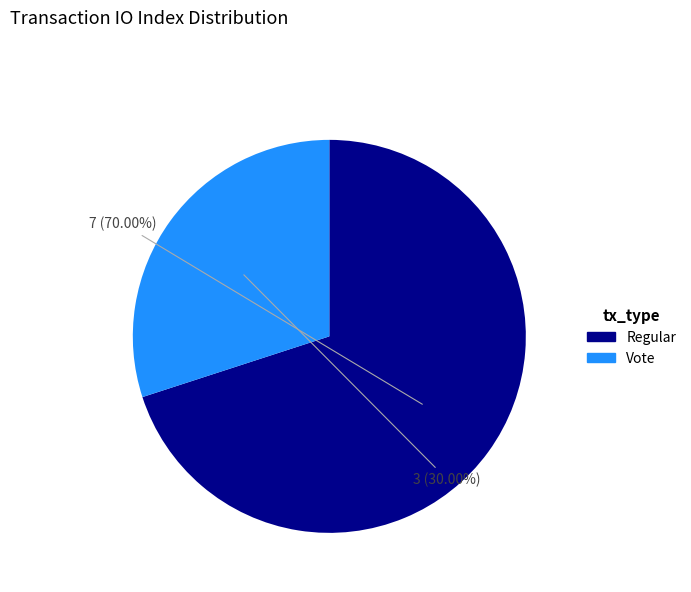

Which category has the smallest portion of the pie?

Vote